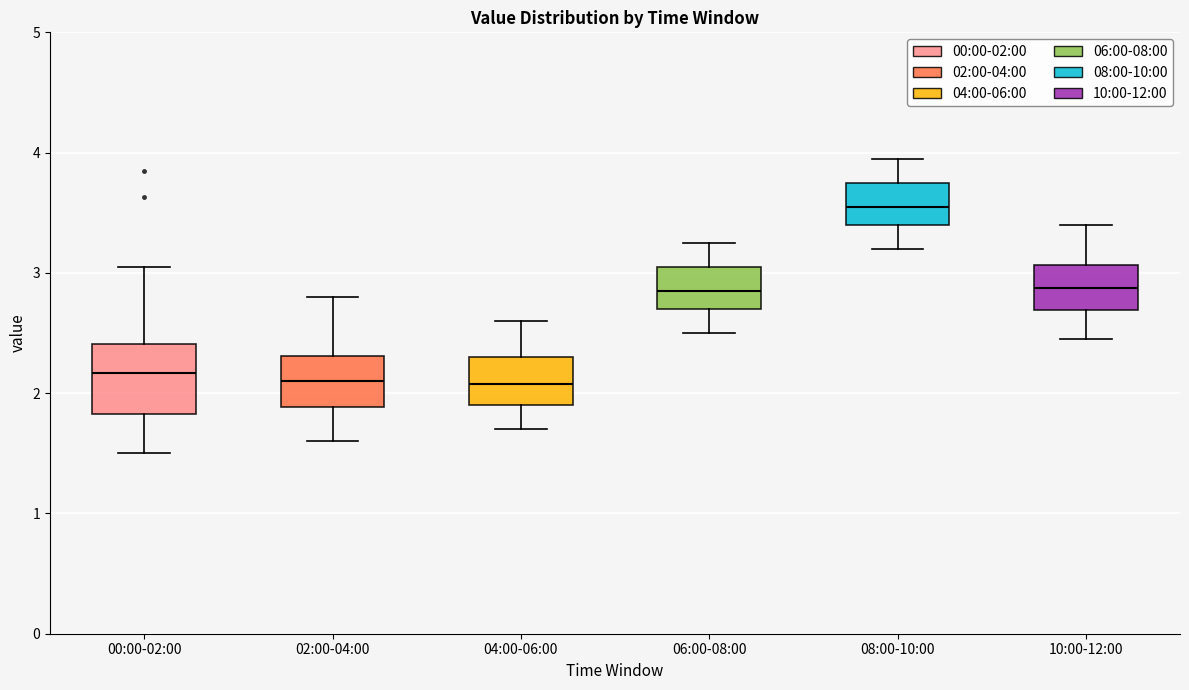

Which box is the tallest, from its lower edge to its upper edge?

00:00-02:00